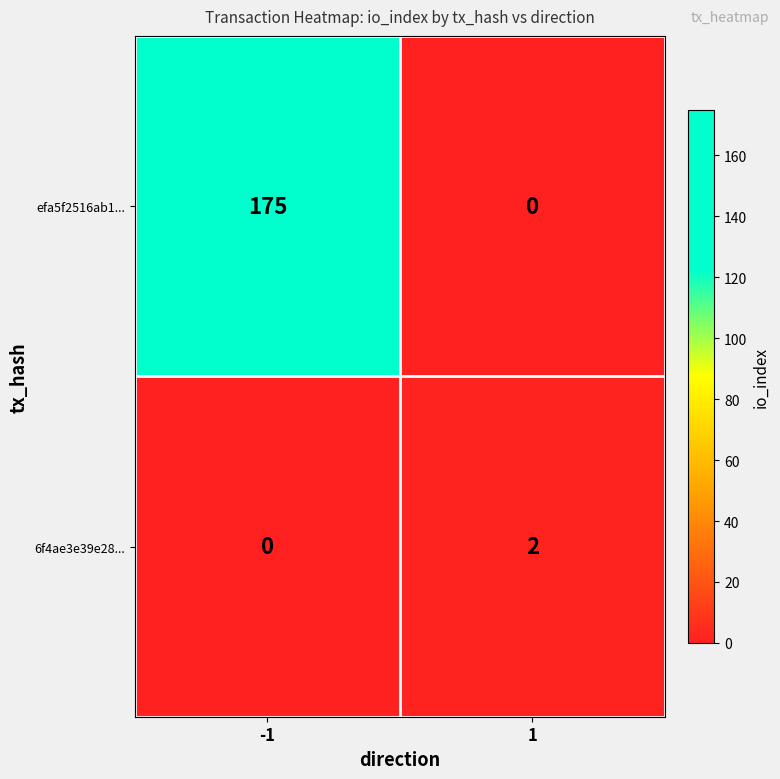

Rank the series at 1 from lowest to highest value.

efa5f2516ab1..., 6f4ae3e39e28...